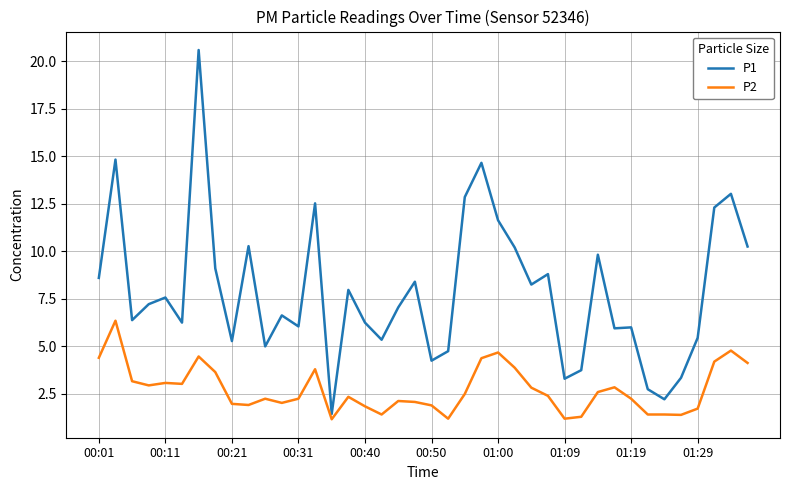

Which series has the largest total across all categories?

P1